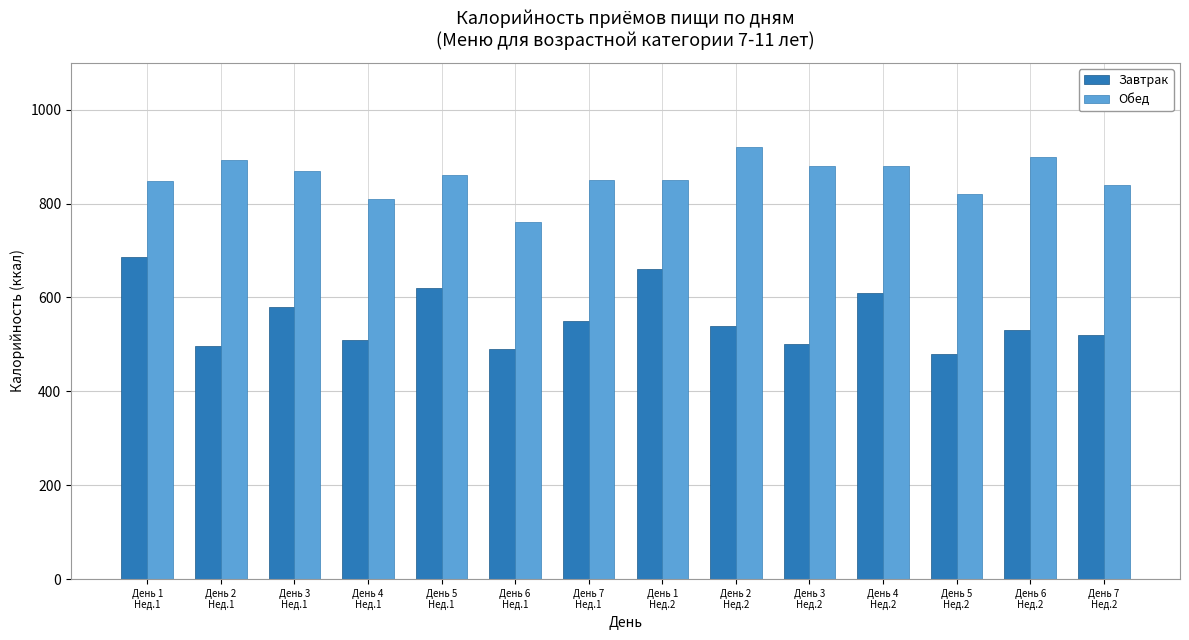

List the series in order of their peak value, lowest first.

Завтрак, Обед